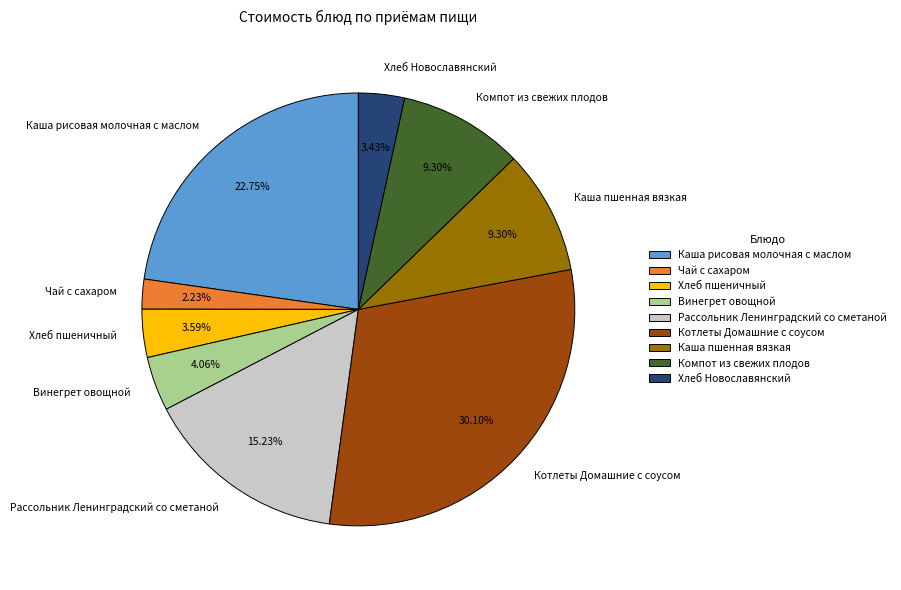

To the nearest percent, what portion does Каша рисовая молочная с маслом represent?

23%